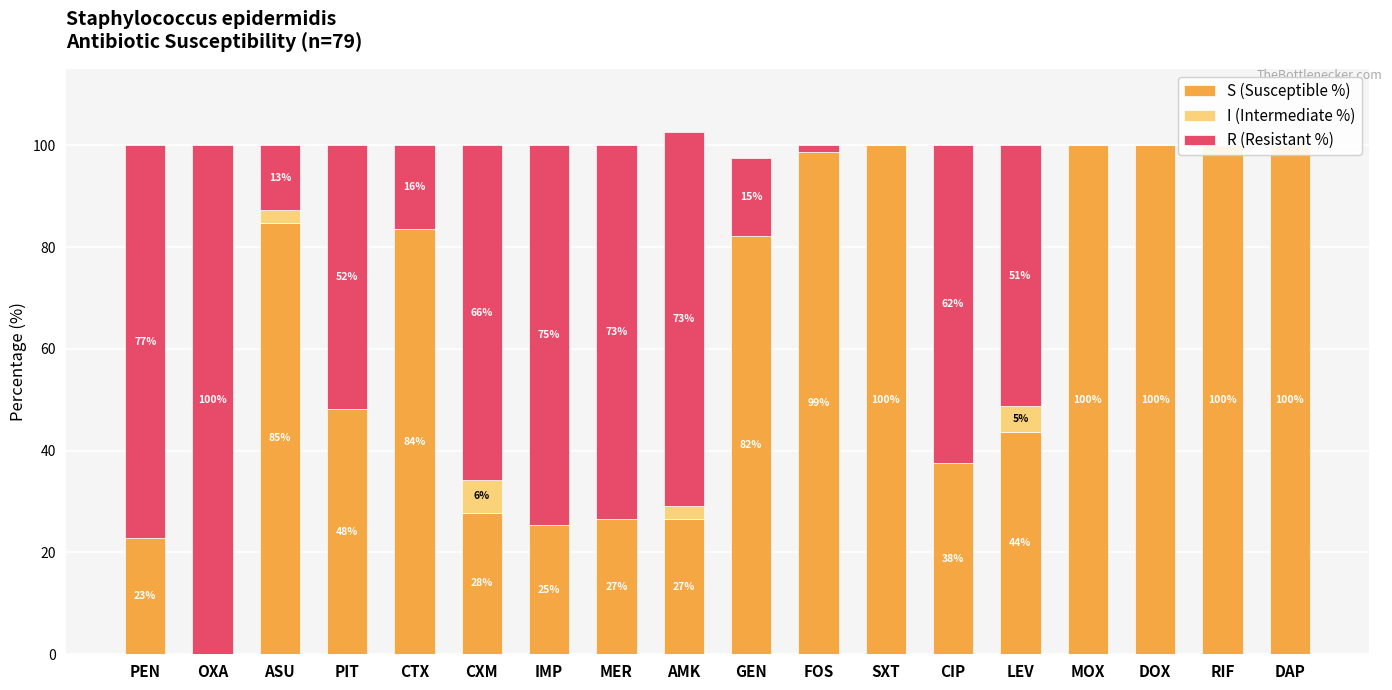

Rank the categories by R (Resistant %) value from highest to lowest.

OXA, PEN, IMP, MER, AMK, CXM, CIP, PIT, LEV, CTX, GEN, ASU, FOS, SXT, MOX, DOX, RIF, DAP